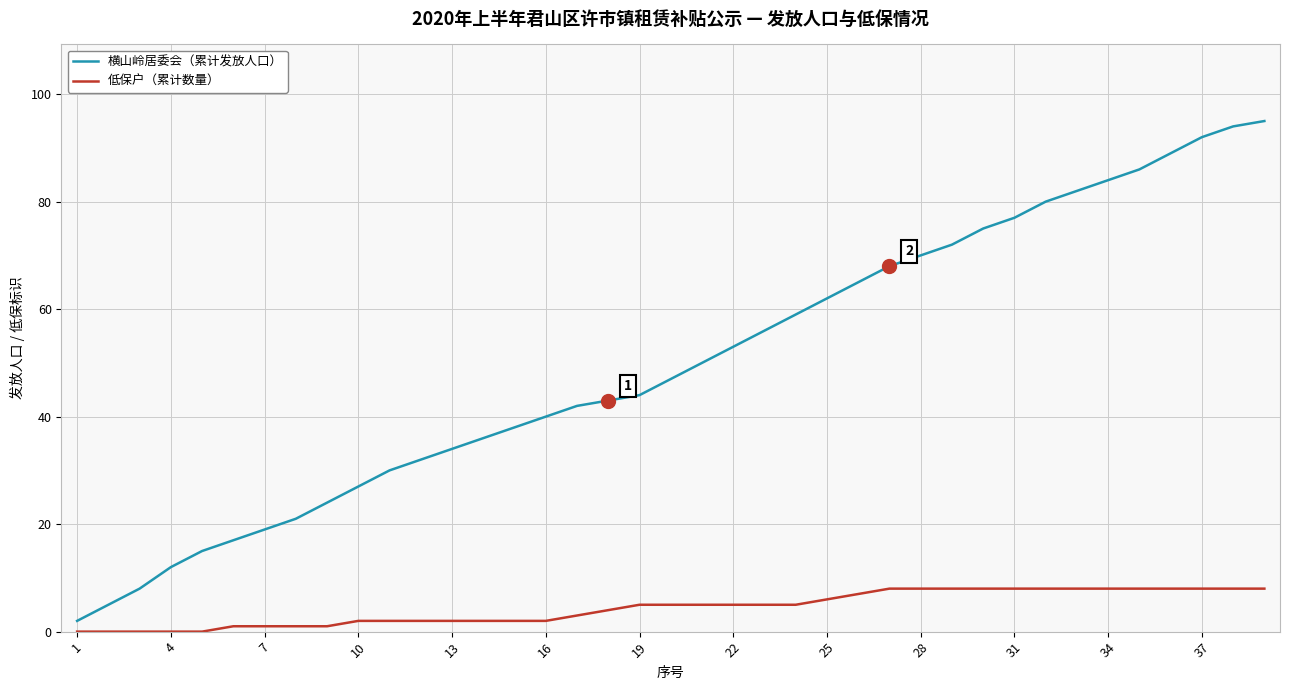

At how many categories does at least one series exceed 7?

37